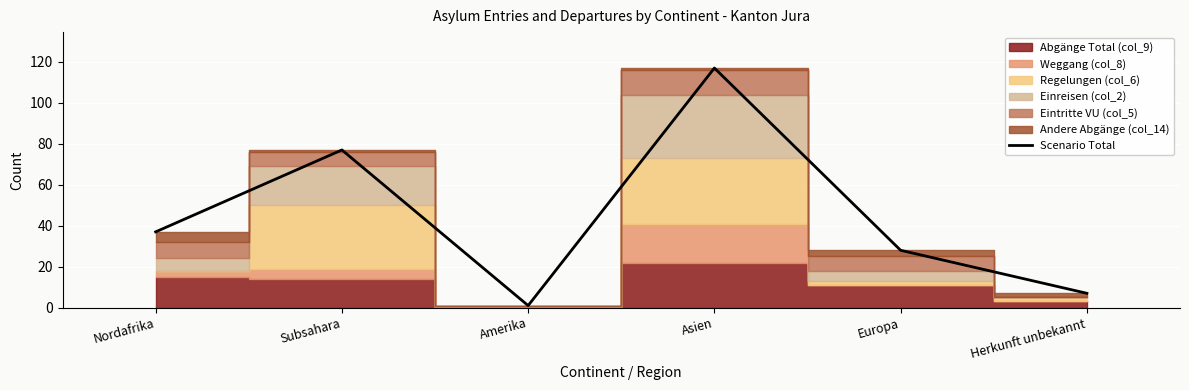

True or false: the data has more than 1 interior local peaks.

True